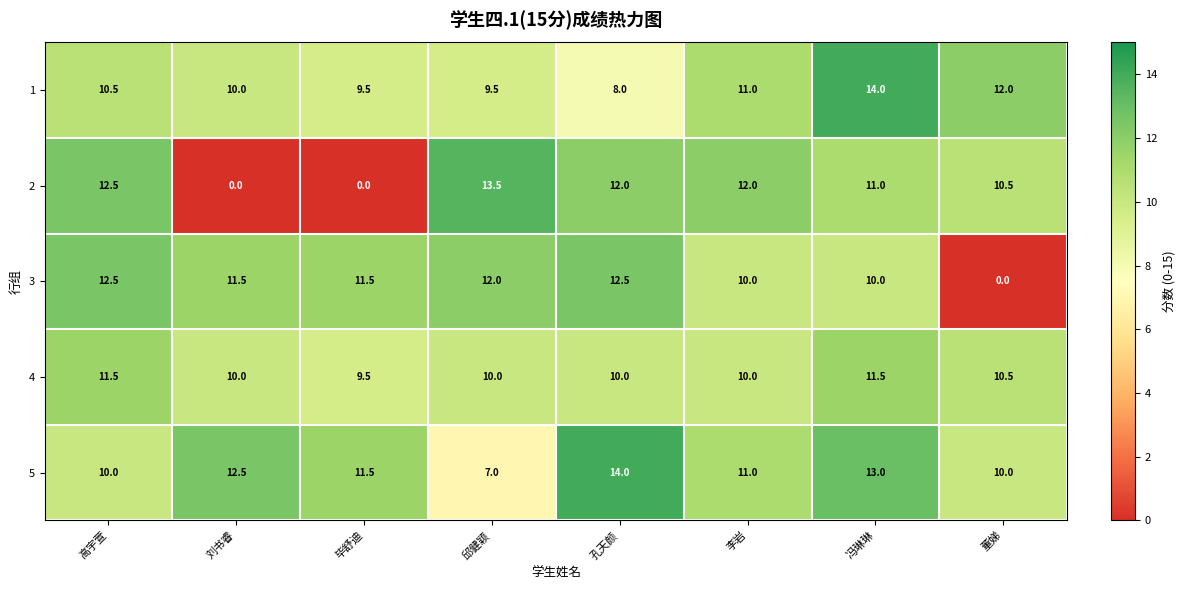

What is the total value across all series at 李岩?

54.0